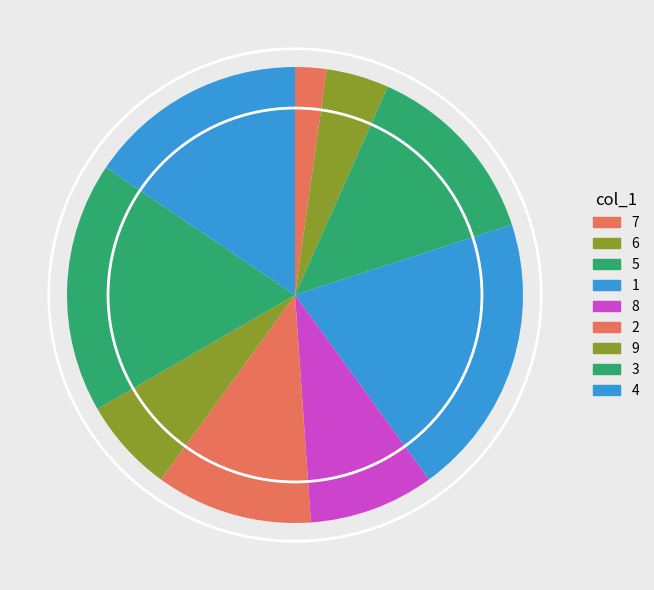

To the nearest percent, what is the difference between the largest and smallest slice percentages?

18%